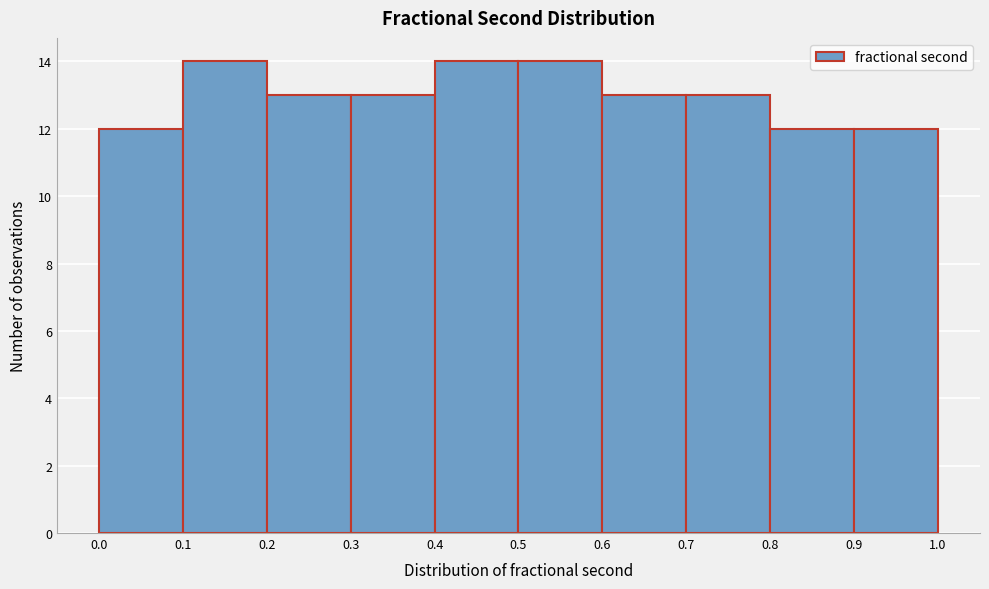

What is the height of the bar covering 0.8 to 0.9 on the x-axis? The values are not printed on the chart, so give them approximately, as read against the axis.

12